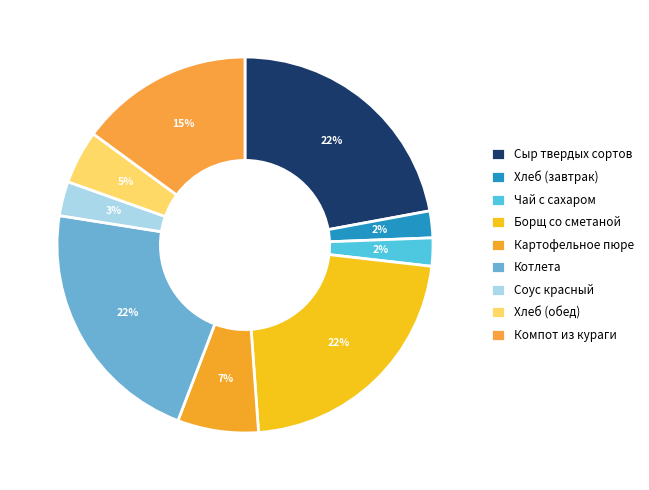

What percentage is the Картофельное пюре slice, to the nearest percent?

7%